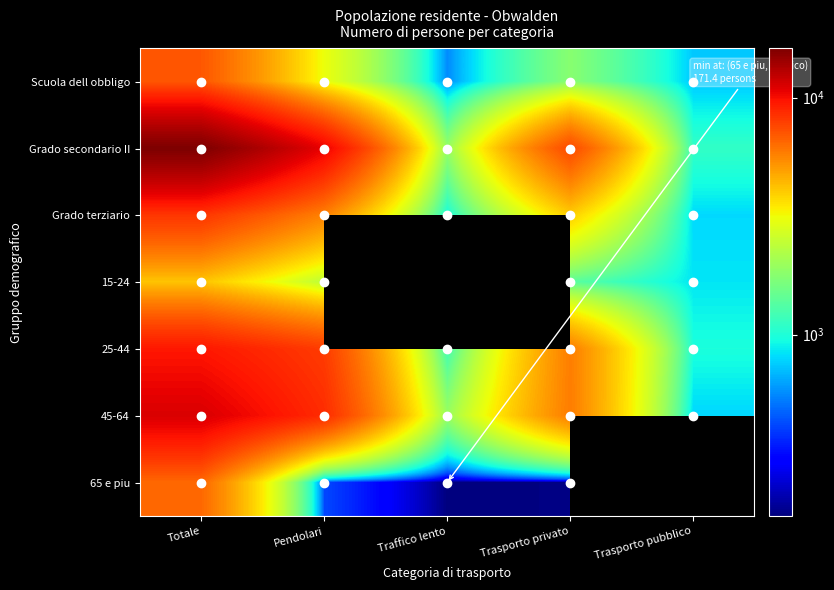

Rank the series by their maximum value, from lowest to highest.

15-24, 65 e piu, Scuola dell obbligo, Grado terziario, 25-44, 45-64, Grado secondario II